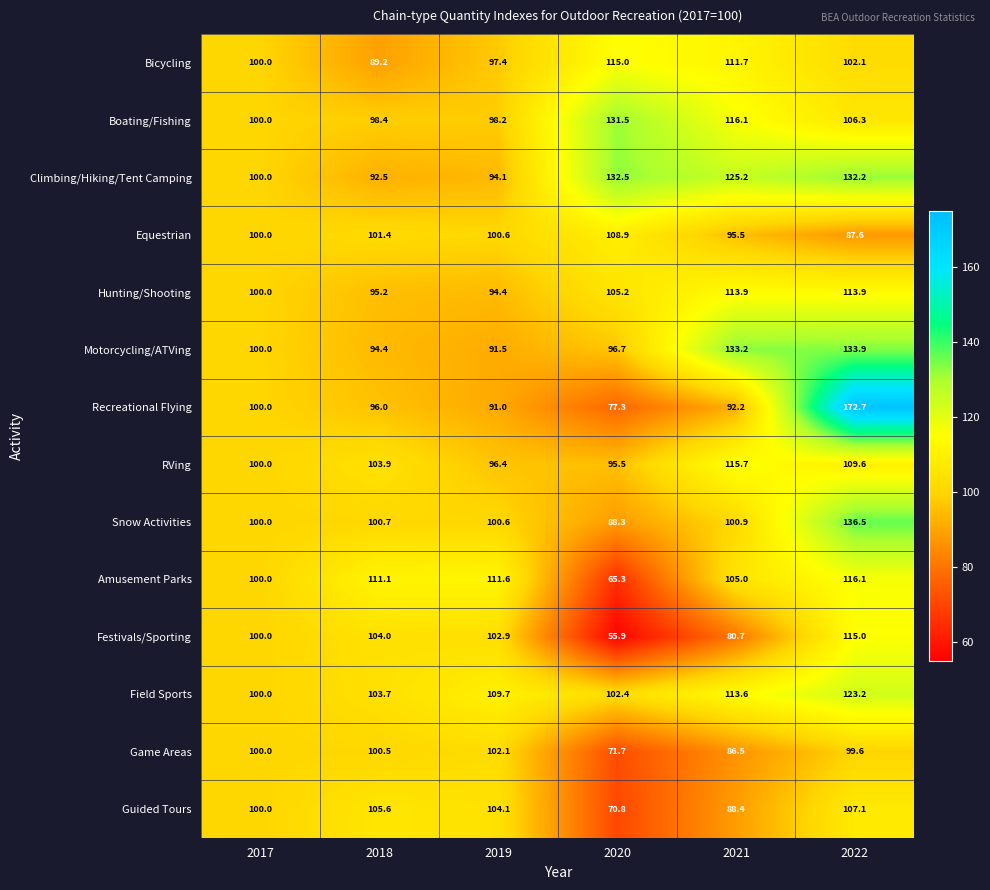

At which category is the sum across all series the highest?

2022